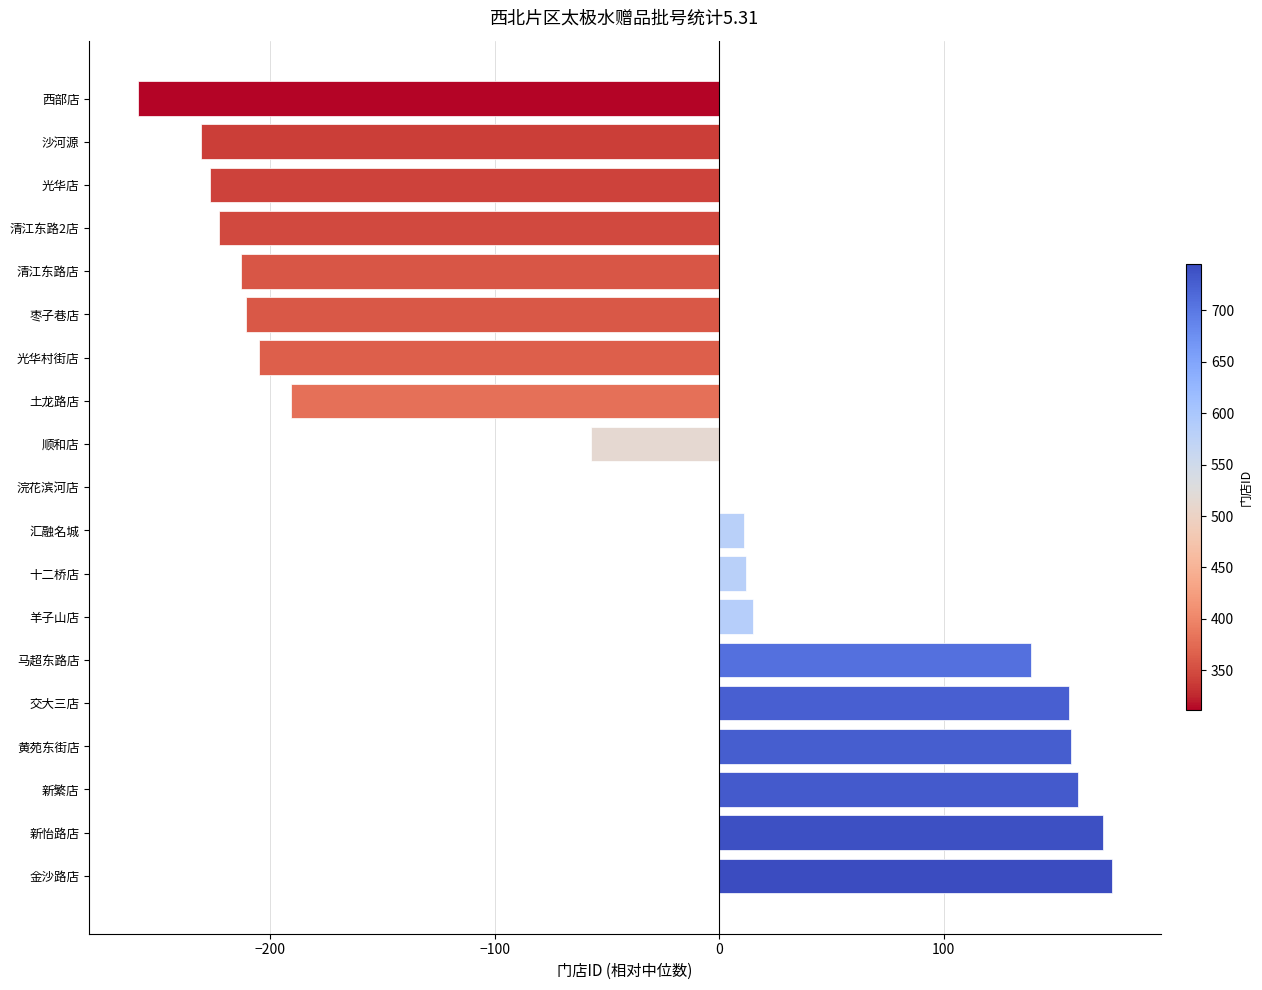

How many distinct data groups are displayed?

1